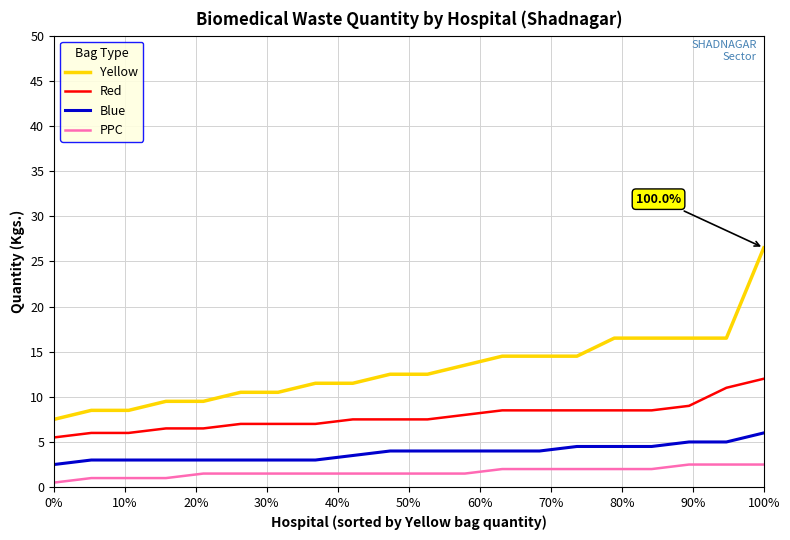

Which series has the largest total across all categories?

Yellow